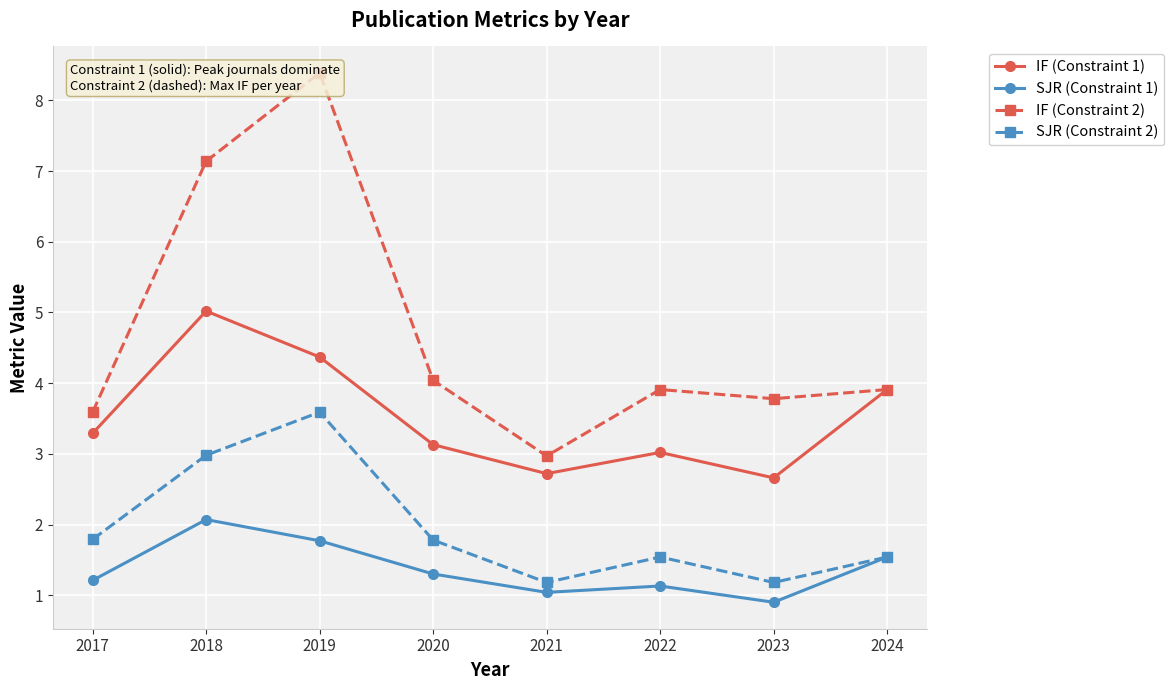

True or false: IF (Constraint 2) and SJR (Constraint 1) cross at least once.

False